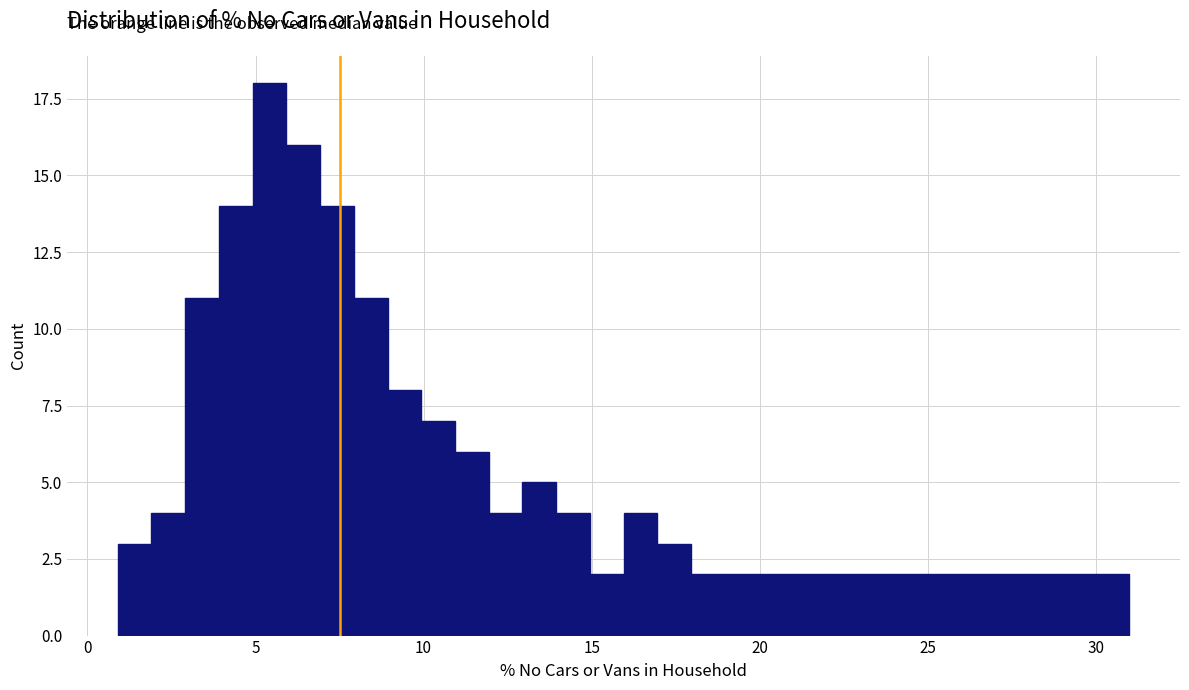

Read against the x-axis, roughly where is the centre of the tallest bar?

5.5